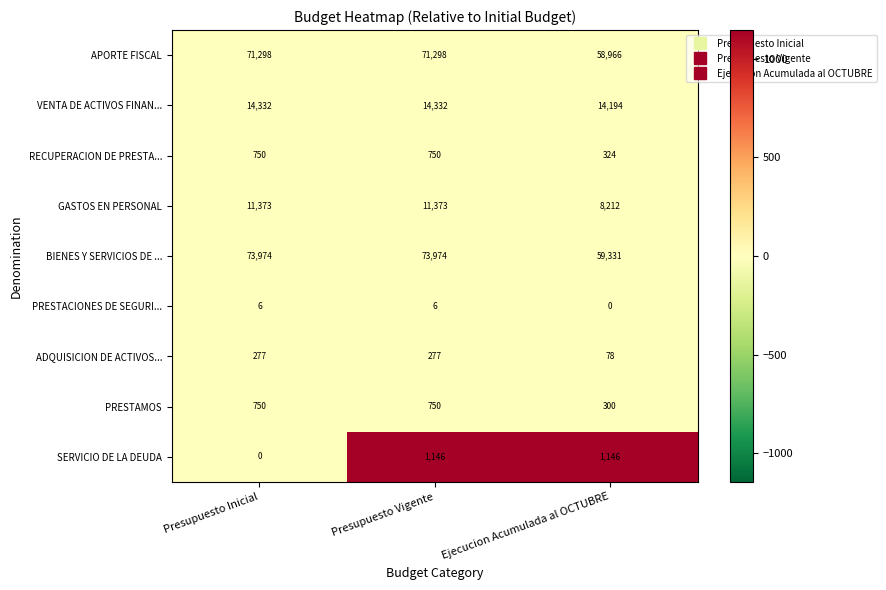

Which series has the largest range (max minus min)?

BIENES Y SERVICIOS DE ...